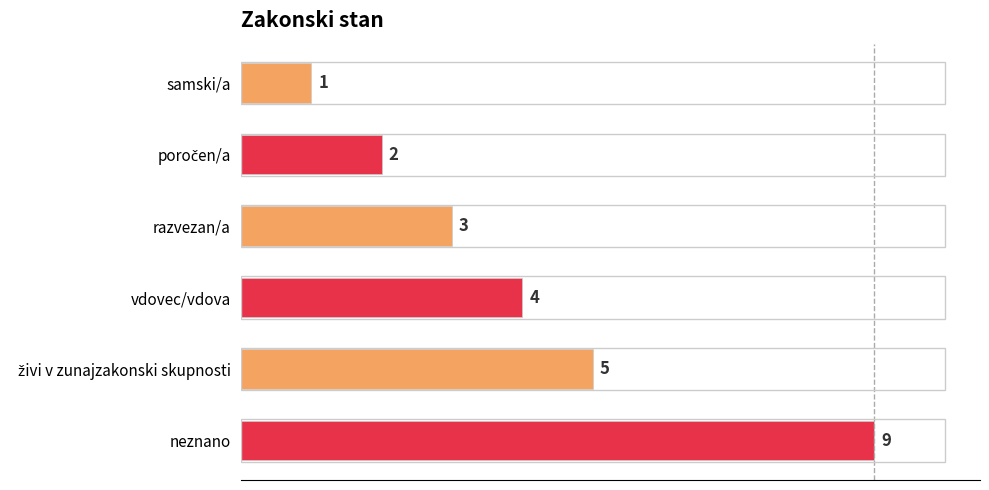

How many values are between 2 and 5?

4